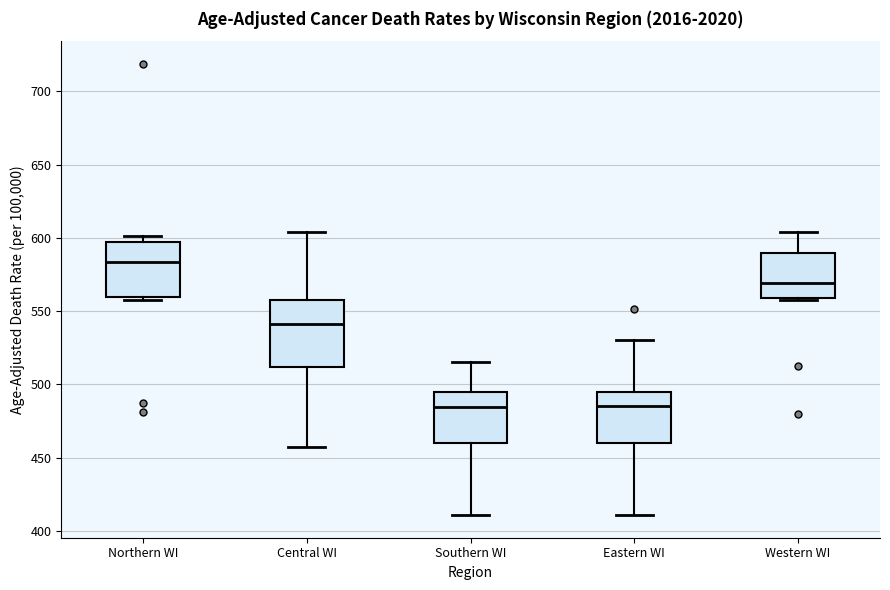

Which box is the tallest, from its lower edge to its upper edge?

Central WI